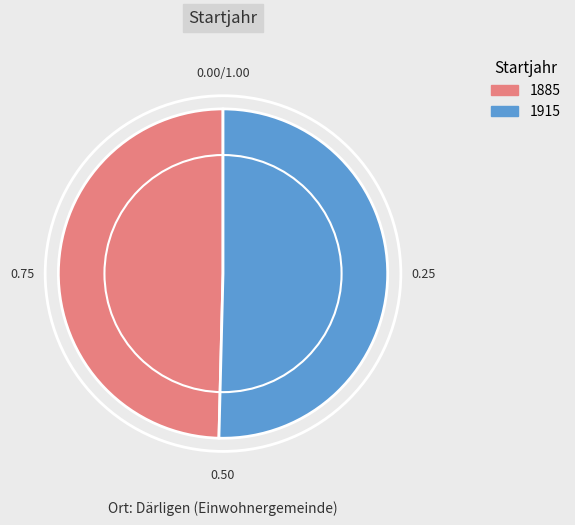

How many slices are in this pie chart?

2